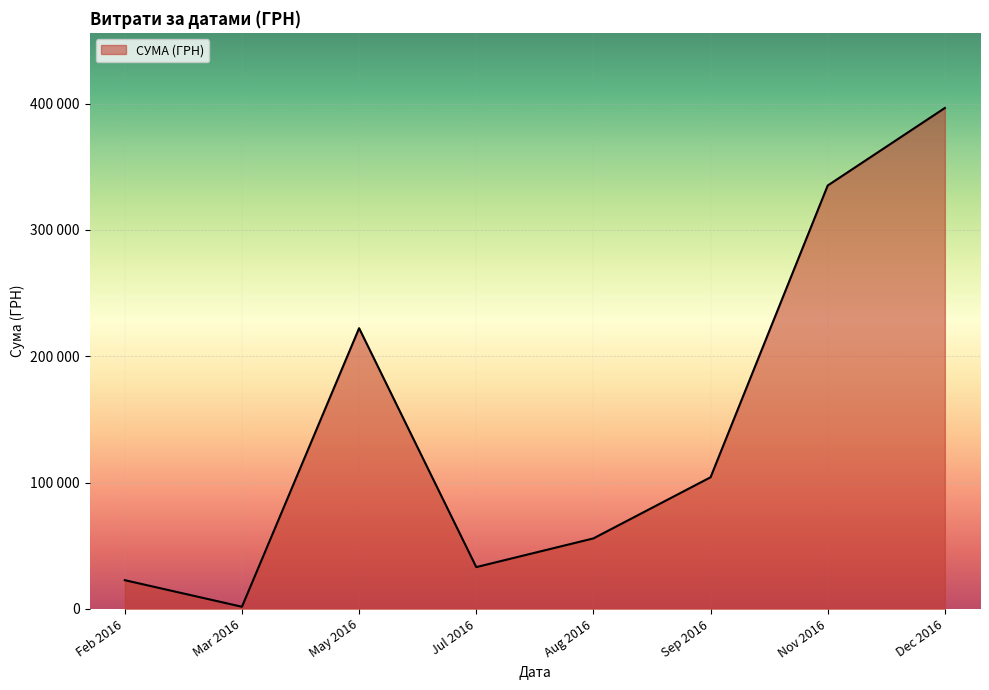

Where is the first local minimum?

Mar 2016